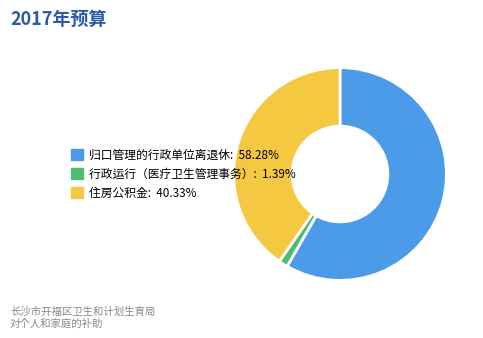

Is it true that 住房公积金 is 26% of the pie?

False